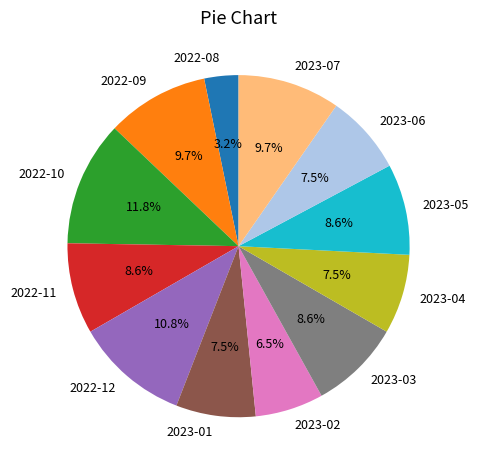

Which has a higher value, 2022-09 or 2023-05?

2022-09